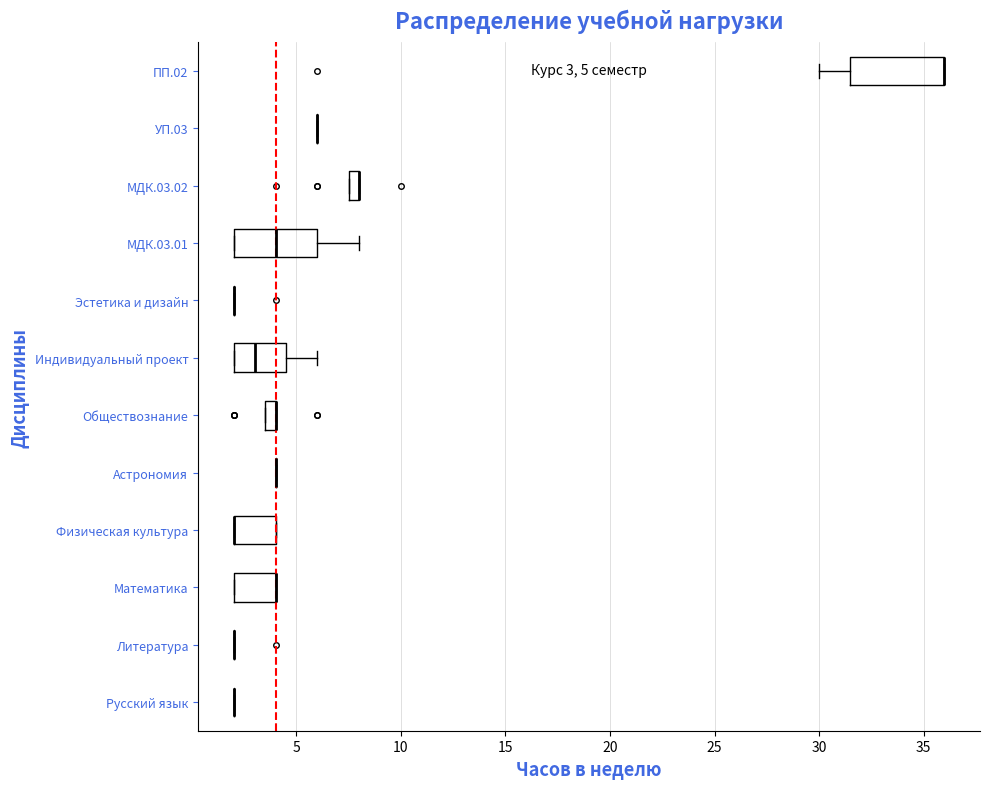

Comparing the boxes themselves (not the whiskers), which one is the widest?

ПП.02